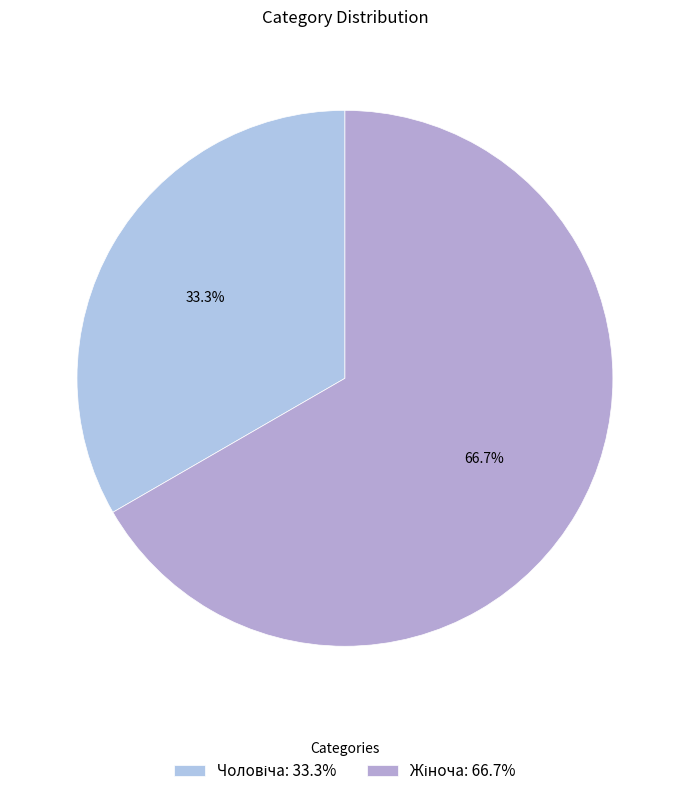

Does any single category account for the majority?

Yes